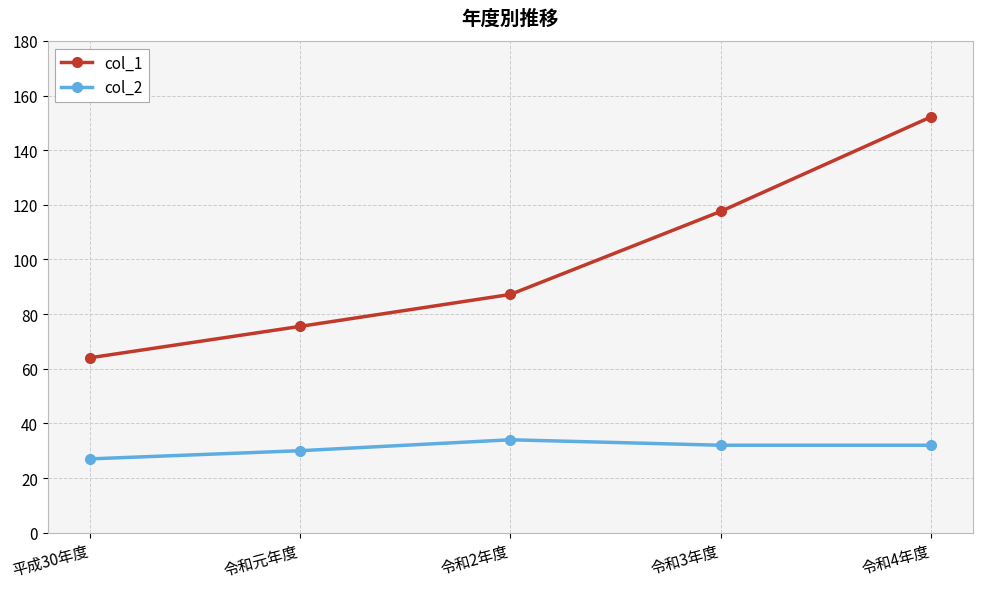

At 令和4年度, list the series in order from smallest to largest.

col_2, col_1